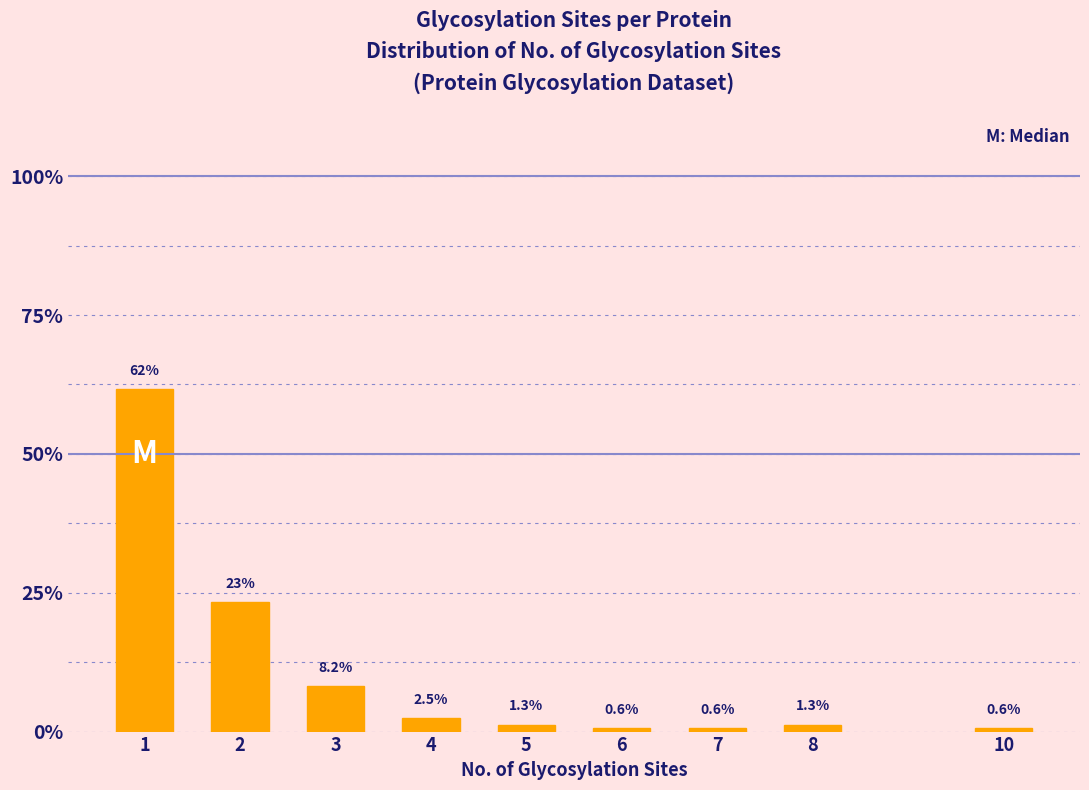

Are the bars horizontal?

No